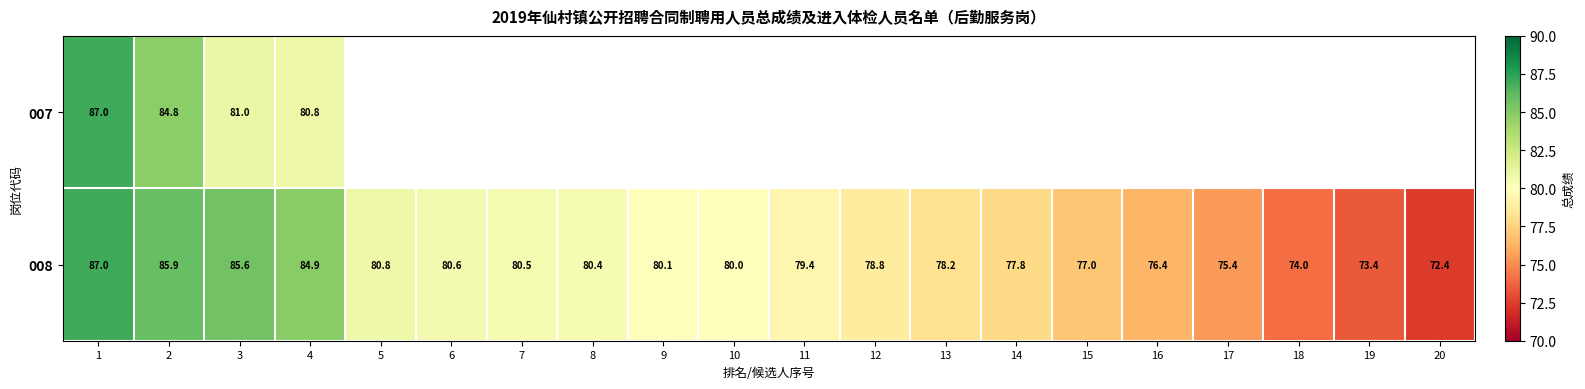

What is the sum of the 008 values at 11 and 5?

160.2